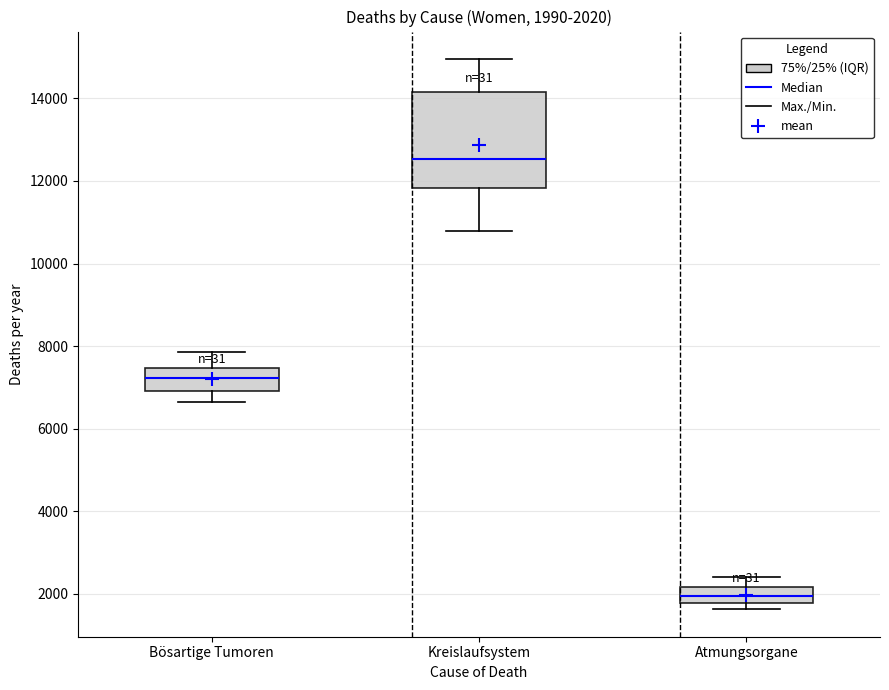

Comparing the boxes themselves (not the whiskers), which one is the tallest?

Kreislaufsystem